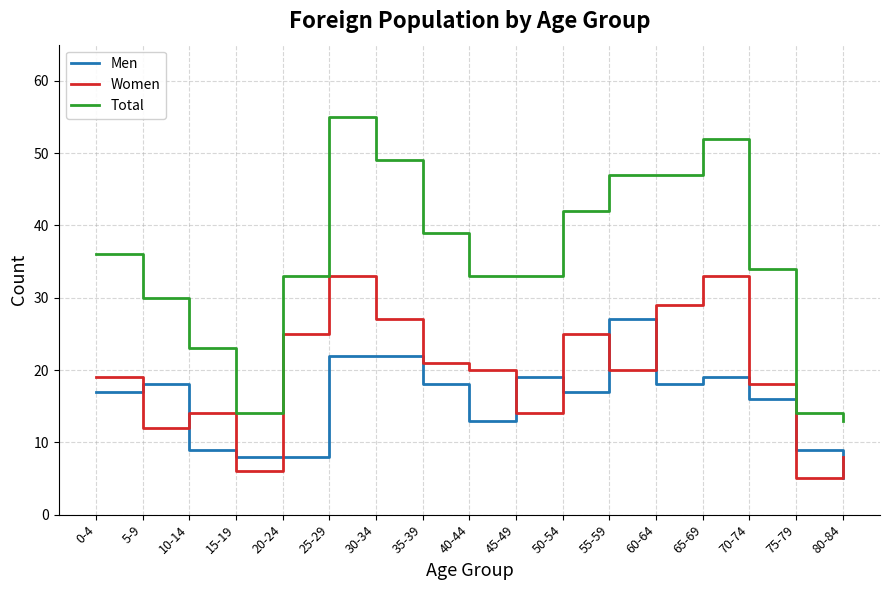

Between which two adjacent categories do Women and Men first intersect?

0-4 and 5-9